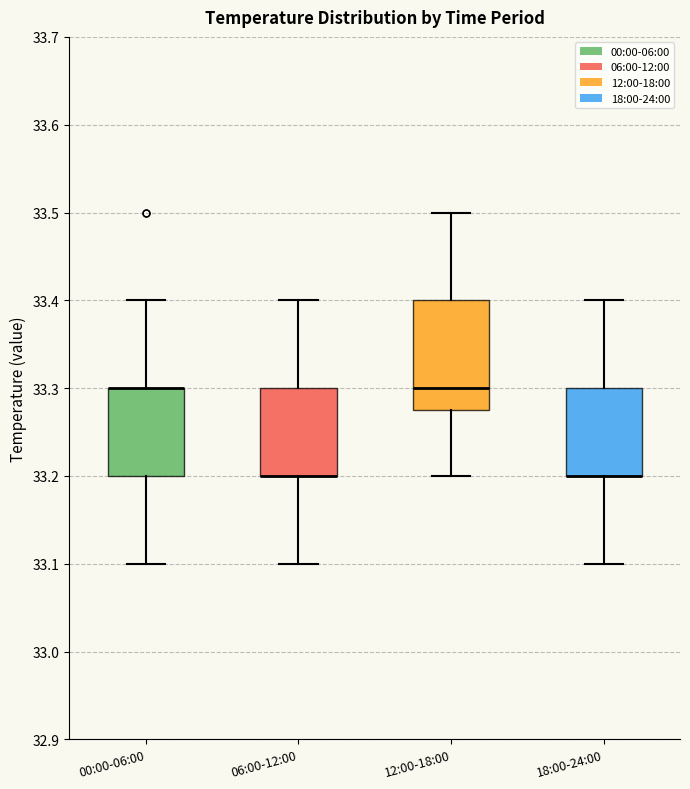

Reading left to right, read every box against the y-axis: the position of its median line, the range the box covers, and the ends of its whiskers. The values are not printed on the chart, so give them approximately, as read against the axis.

00:00-06:00: median 33.30 (drawn on the box's upper edge), box 33.20 to 33.30, whiskers 33.10 to 33.40
06:00-12:00: median 33.20 (drawn on the box's lower edge), box 33.20 to 33.30, whiskers 33.10 to 33.40
12:00-18:00: median 33.30, box 33.28 to 33.40, whiskers 33.20 to 33.50
18:00-24:00: median 33.20 (drawn on the box's lower edge), box 33.20 to 33.30, whiskers 33.10 to 33.40